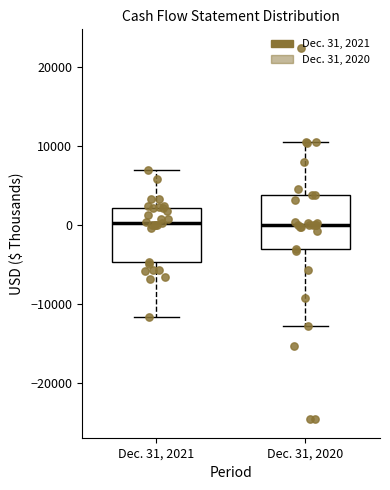

Reading left to right, transcribe this box plot: for each box, give where its median line is, the range the box spans, and where its two whiskers end, as read against the y-axis. The values are not printed on the chart, so give them approximately, as read against the axis.

Dec. 31, 2021: median 0, box -5000 to 2000, whiskers -12000 to 7000
Dec. 31, 2020: median 0, box -3000 to 4000, whiskers -13000 to 11000